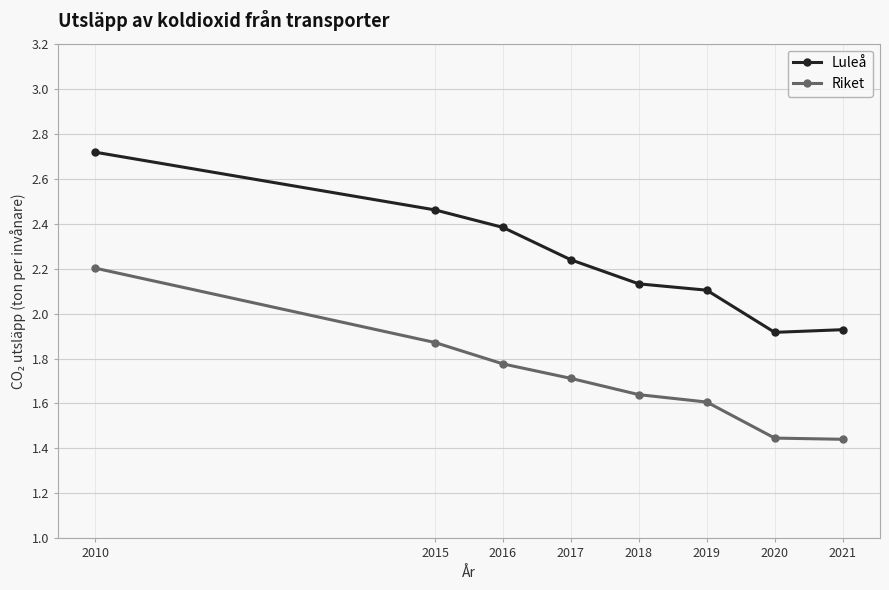

Does the chart display data point markers on the line(s)?

Yes